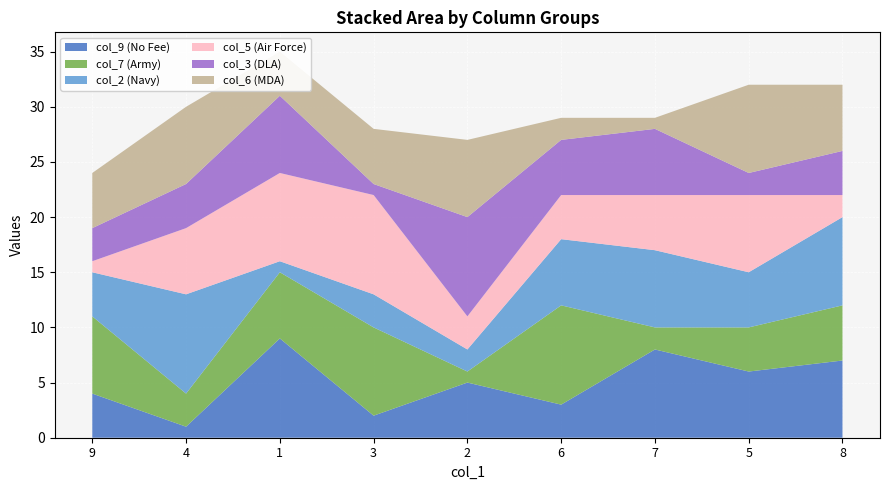

Reading right to left, list all the values displayed in this chart.

col_9: 7	6	8	3	5	2	9	1	4
col_7: 5	4	2	9	1	8	6	3	7
col_2: 8	5	7	6	2	3	1	9	4
col_5: 2	7	5	4	3	9	8	6	1
col_3: 4	2	6	5	9	1	7	4	3
col_6: 6	8	1	2	7	5	4	7	5